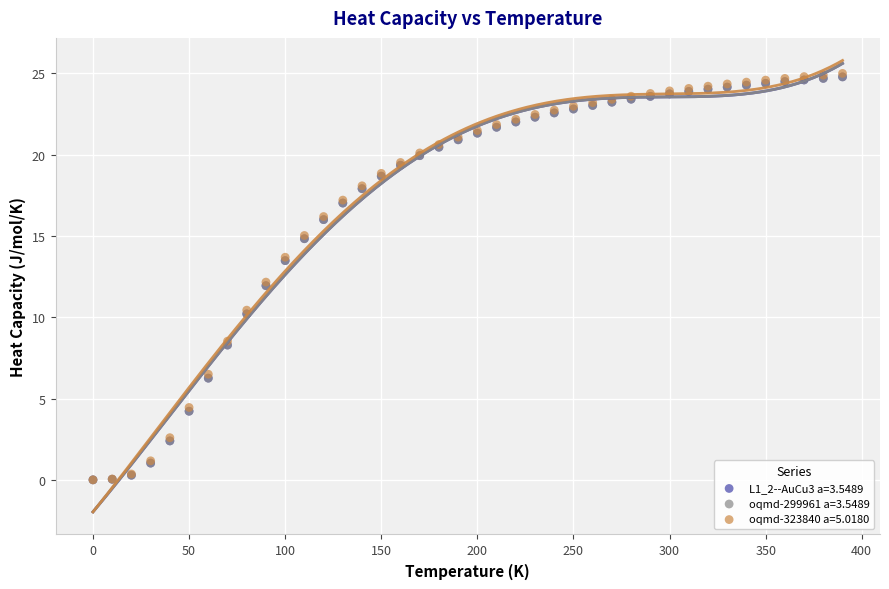

What are all the series names shown in the legend?

L1_2--AuCu3 a=3.5489, oqmd-299961 a=3.5489, oqmd-323840 a=5.0180